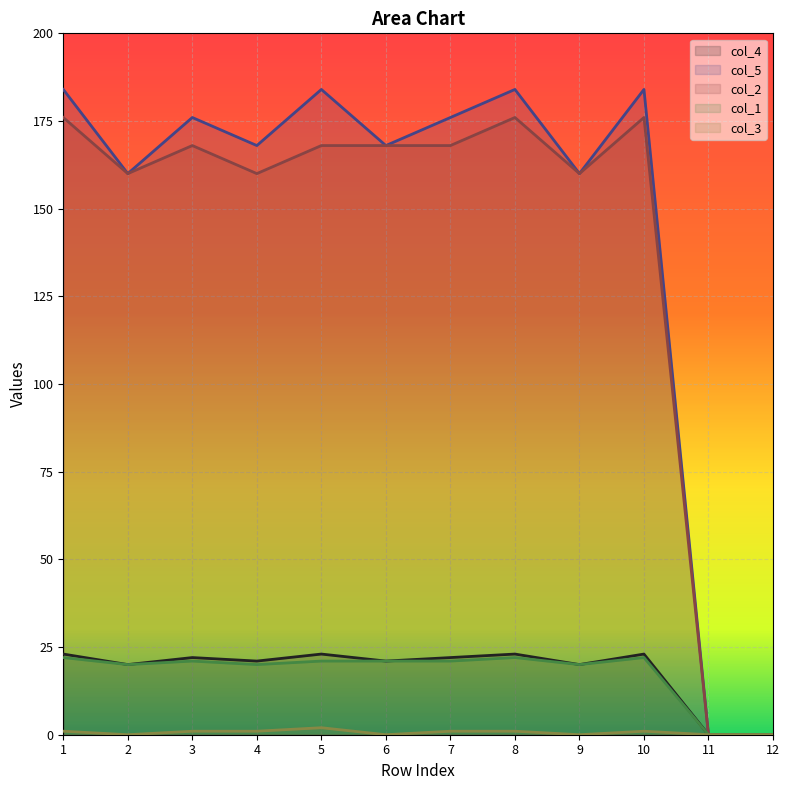

Reading right to left, transcribe all the data shown in this chart.

col_4: 0	0	23	20	23	22	21	23	21	22	20	23
col_5: 0	0	184	160	184	176	168	184	168	176	160	184
col_2: 0	0	176	160	176	168	168	168	160	168	160	176
col_1: 0	0	22	20	22	21	21	21	20	21	20	22
col_3: 0	0	1	0	1	1	0	2	1	1	0	1